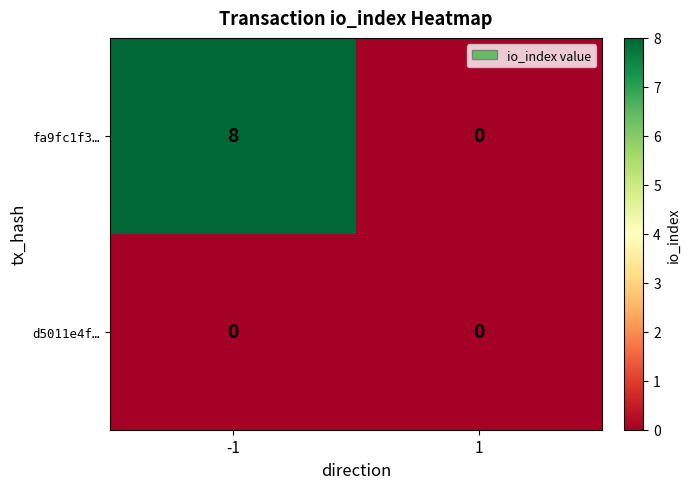

True or false: fa9fc1f3… has a value of 0 at 1.

True